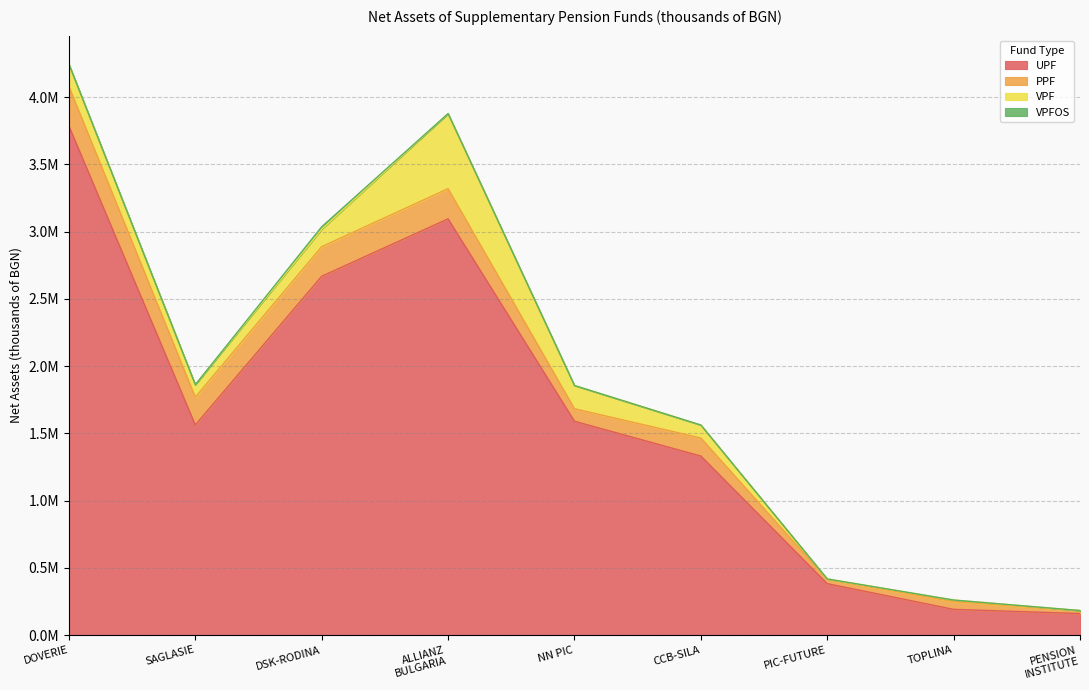

What is the maximum value shown in the chart?

3784786